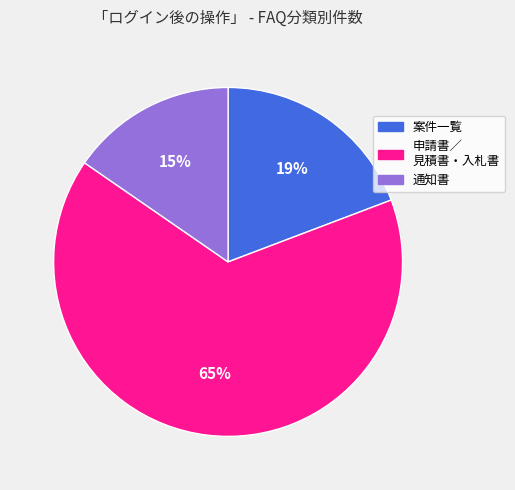

How many segments does this pie chart have?

3